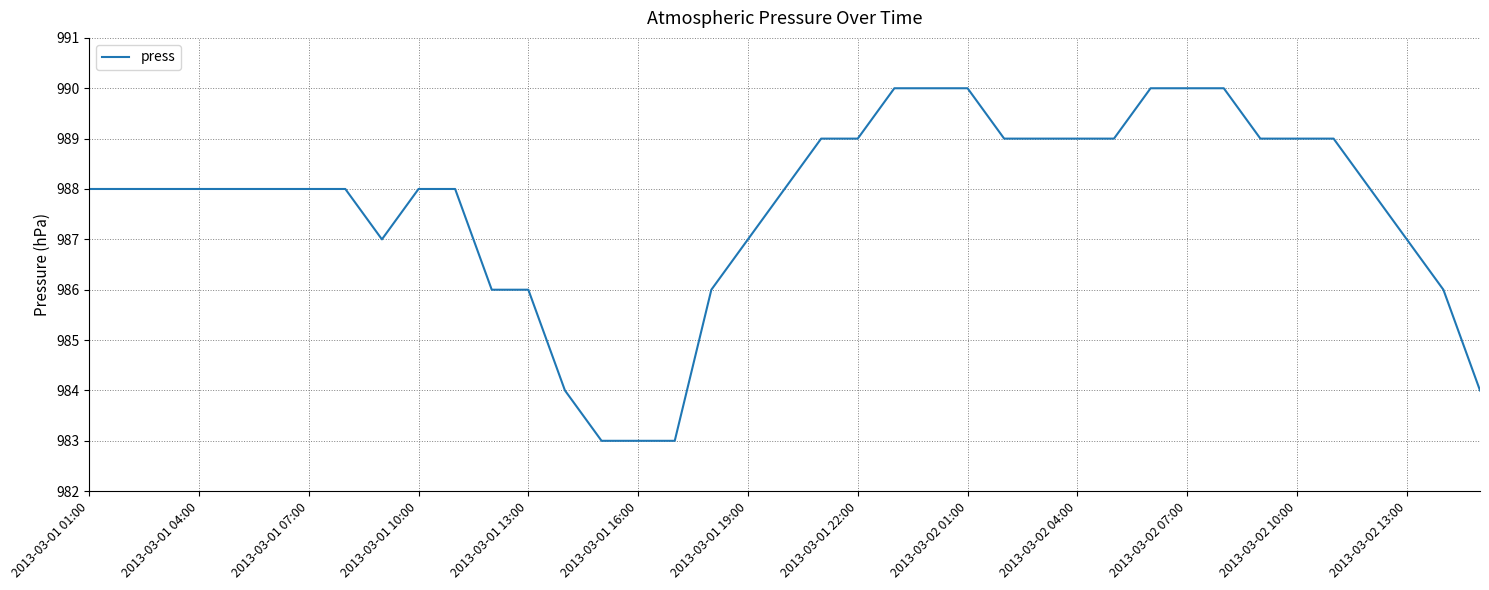

What is the sum of all values?

38519